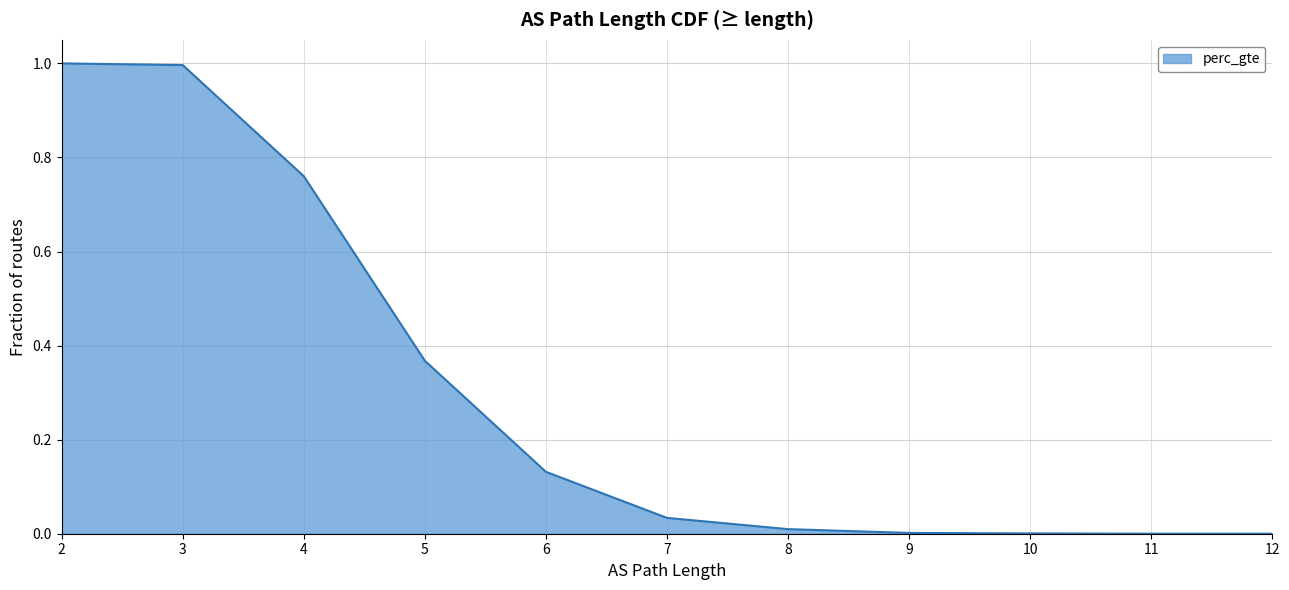

Where is the data nearest to the value 0?

12